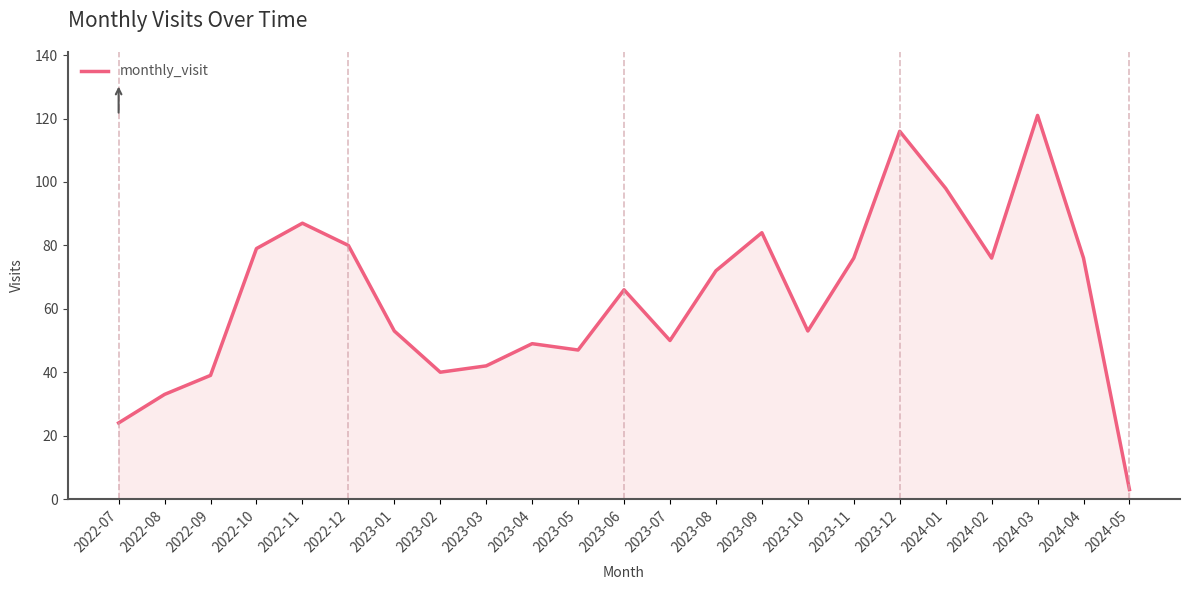

How many interior local valleys (lower than both neighbors) does the data have?

5